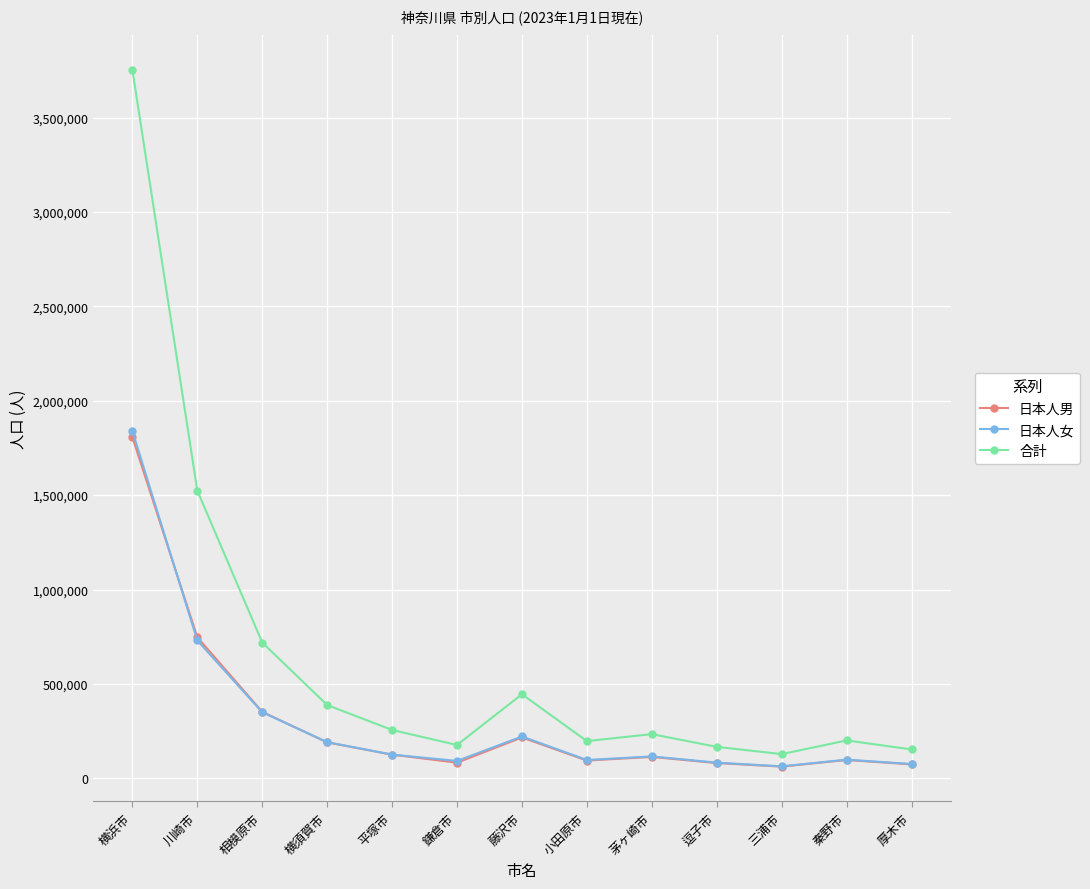

True or false: 日本人男 and 合計 cross at least once.

False